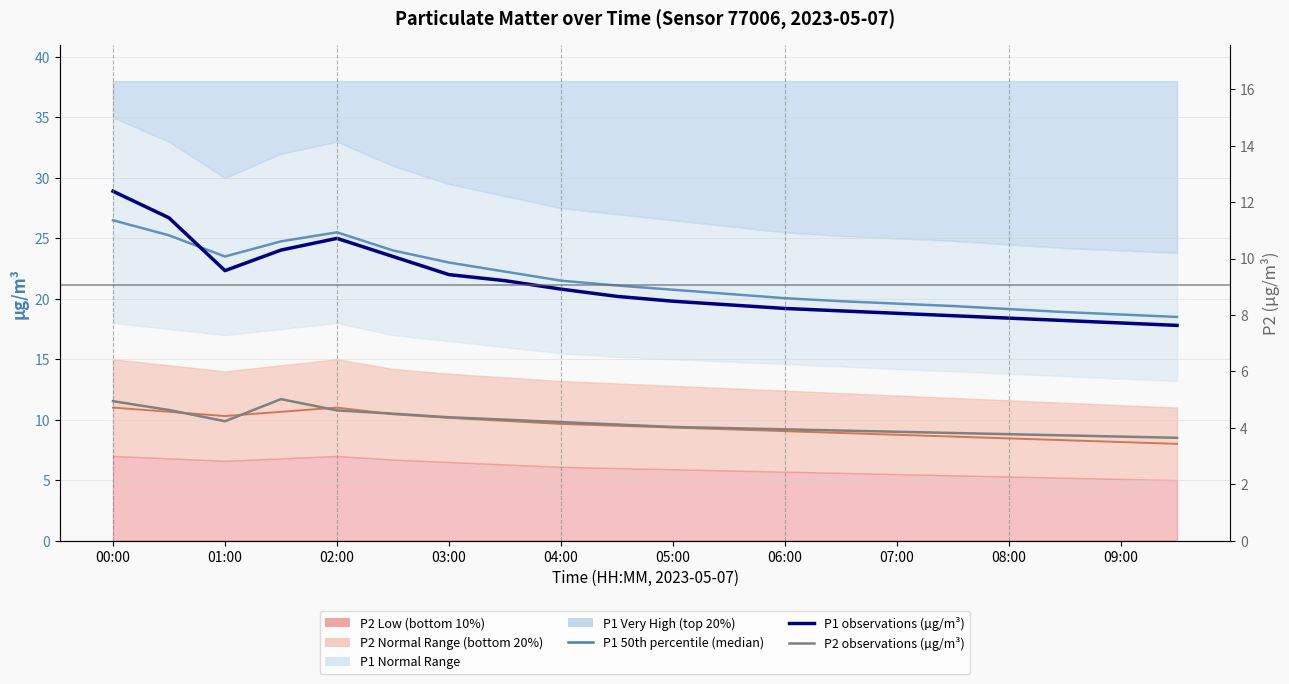

Which category has the lowest value in the P2 50th percentile (median) series?

19